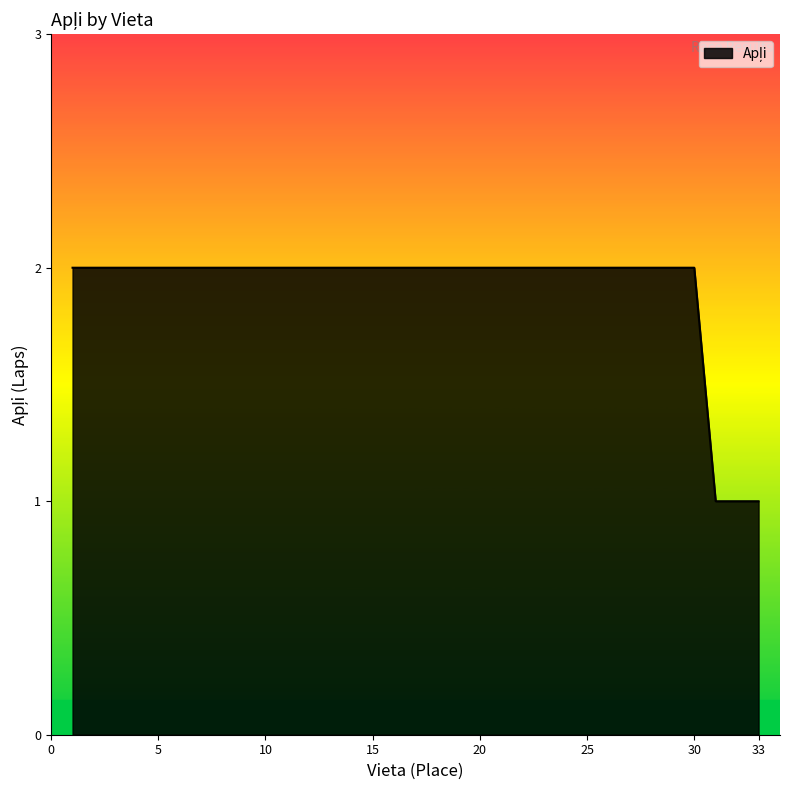

How many lines are shown in the chart?

1